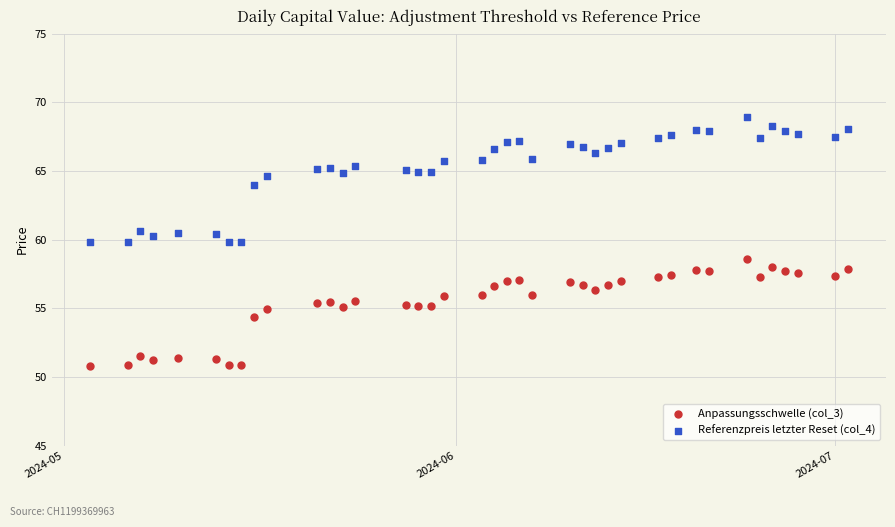

Across all data points, what is the range of X values (max minus min)?

60.0